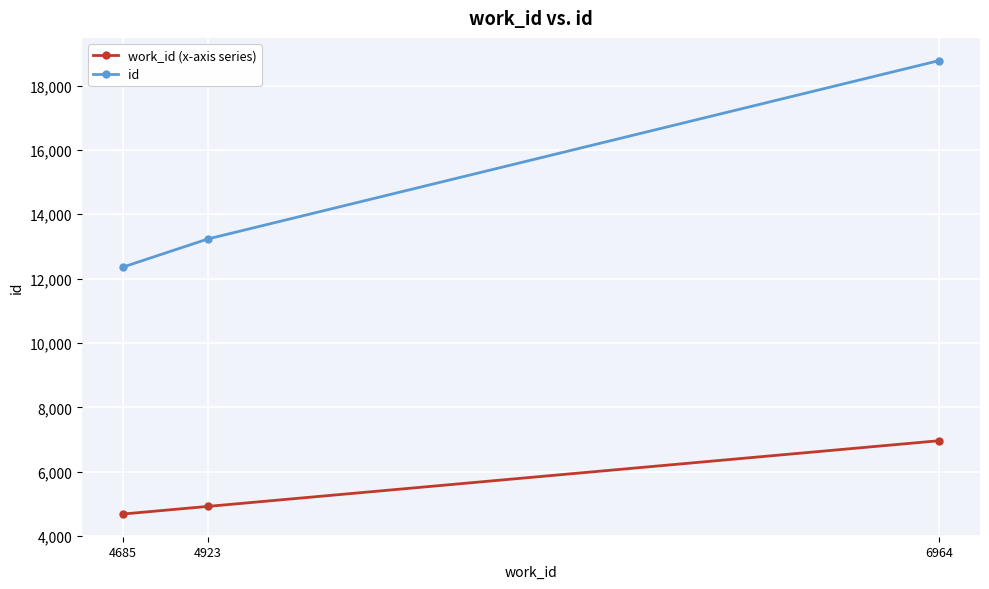

Reading right to left, extract all data points from this chart.

work_id (x-axis series): 6964	4923	4685
id: 18775	13233	12356